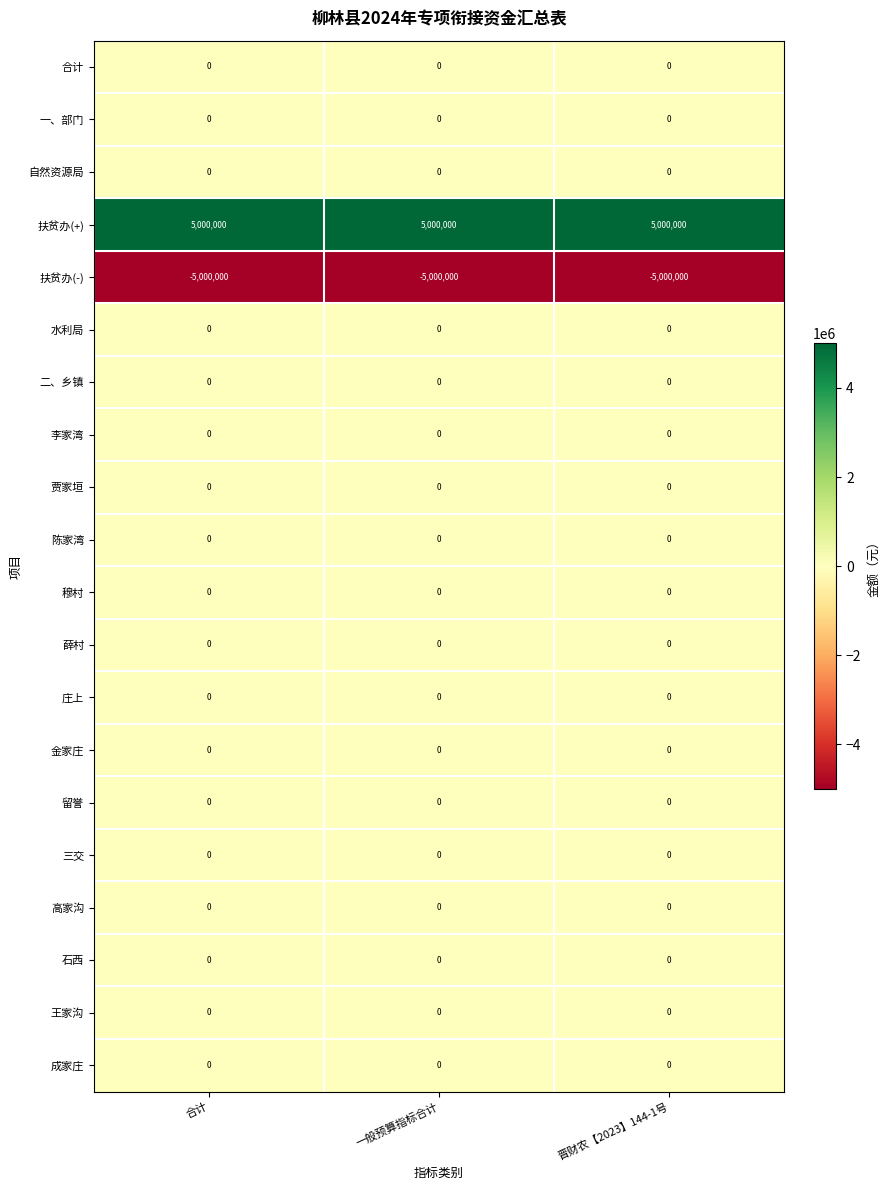

What is the spread (max minus min) of values at 晋财农【2023】144-1号?

10000000